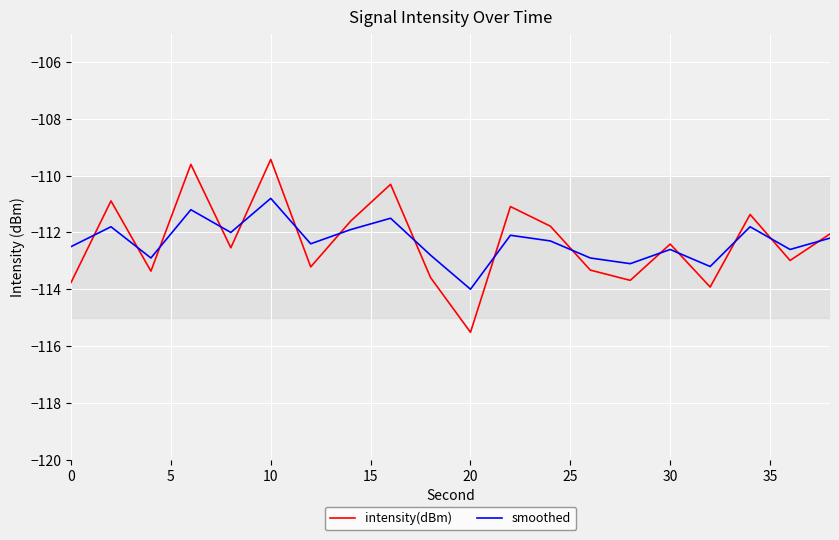

Which series has the largest range (max minus min)?

intensity(dBm)